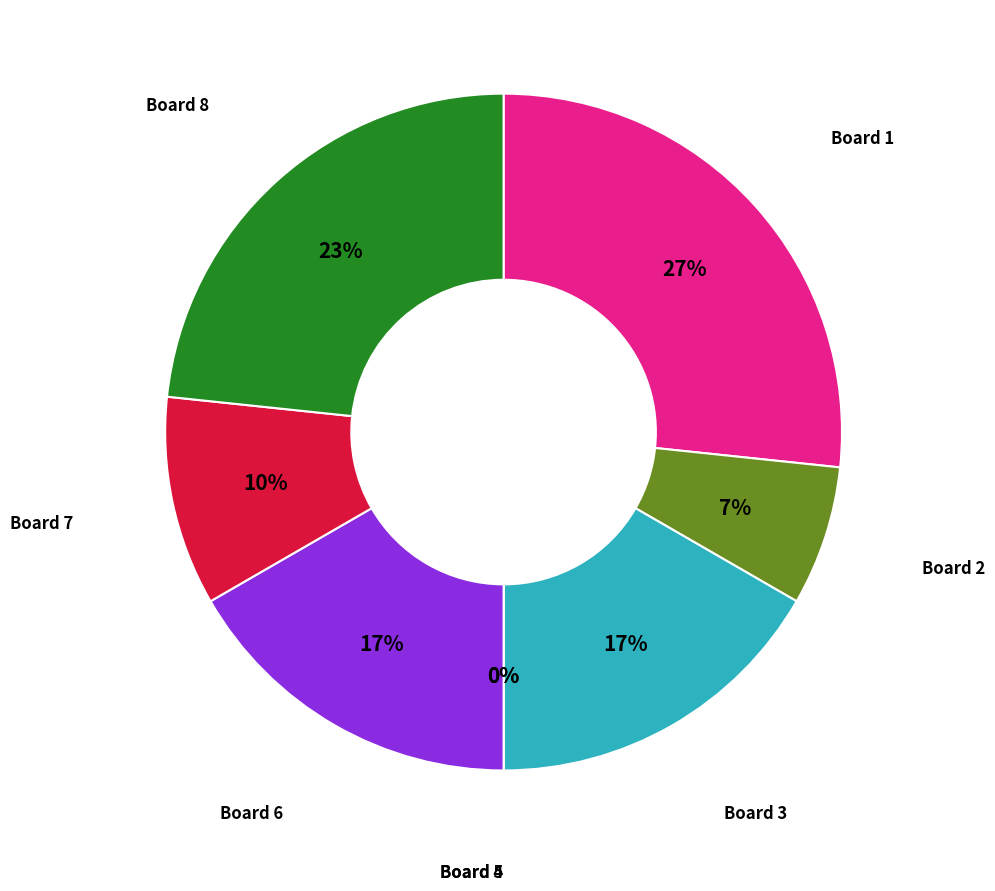

Do 7 and 8 together represent more than half of the pie?

No